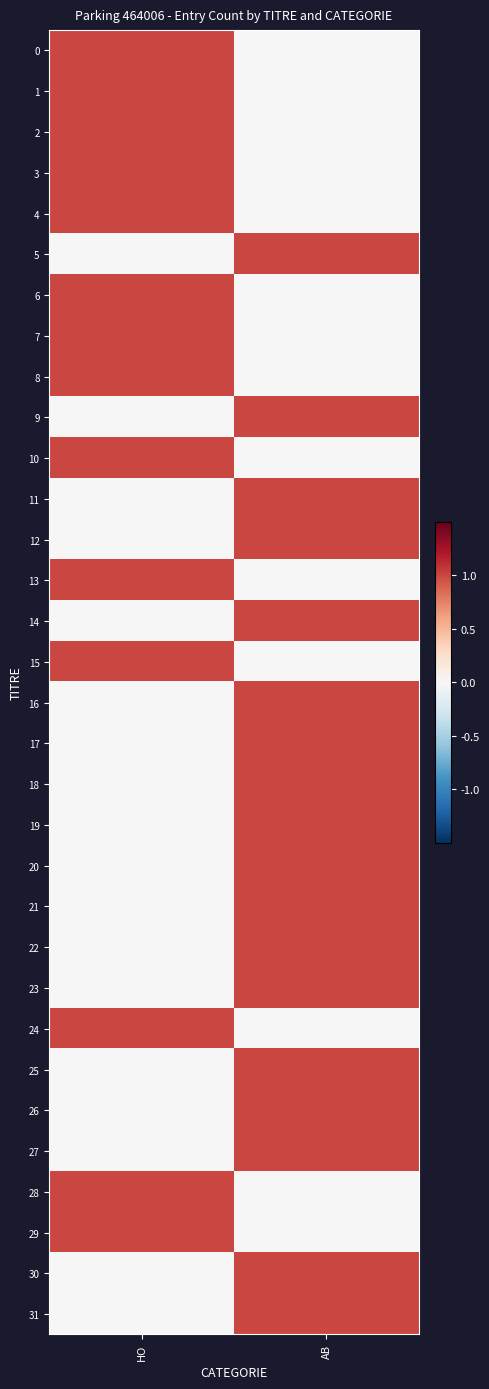

Reading left to right, extract all data points from this chart.

0: HO=1	AB=0
1: HO=1	AB=0
2: HO=1	AB=0
3: HO=1	AB=0
4: HO=1	AB=0
5: HO=0	AB=1
6: HO=1	AB=0
7: HO=1	AB=0
8: HO=1	AB=0
9: HO=0	AB=1
10: HO=1	AB=0
11: HO=0	AB=1
12: HO=0	AB=1
13: HO=1	AB=0
14: HO=0	AB=1
15: HO=1	AB=0
16: HO=0	AB=1
17: HO=0	AB=1
18: HO=0	AB=1
19: HO=0	AB=1
20: HO=0	AB=1
21: HO=0	AB=1
22: HO=0	AB=1
23: HO=0	AB=1
24: HO=1	AB=0
25: HO=0	AB=1
26: HO=0	AB=1
27: HO=0	AB=1
28: HO=1	AB=0
29: HO=1	AB=0
30: HO=0	AB=1
31: HO=0	AB=1